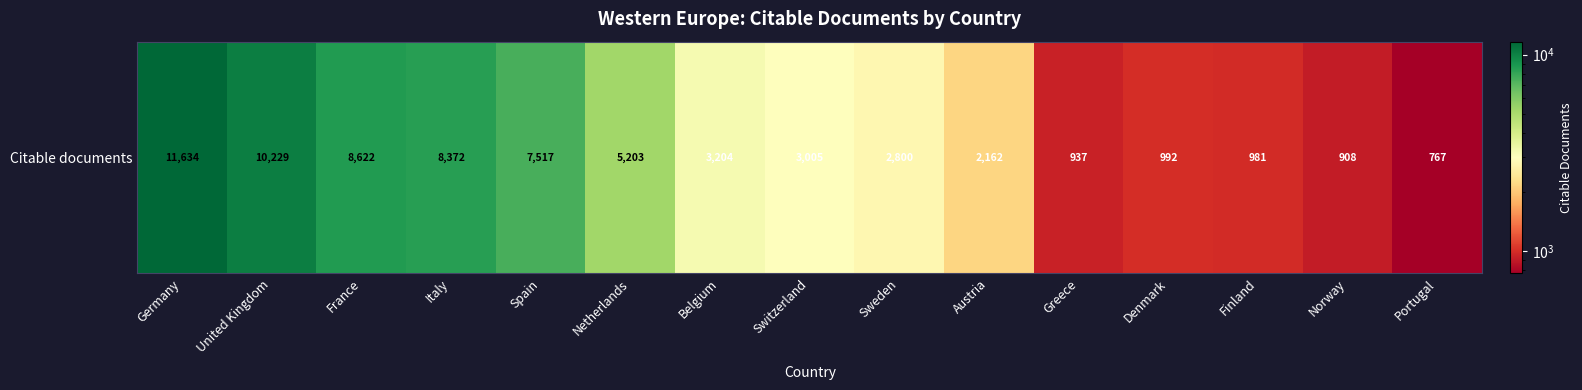

What value does the data have at Finland, to the nearest 100?

1000